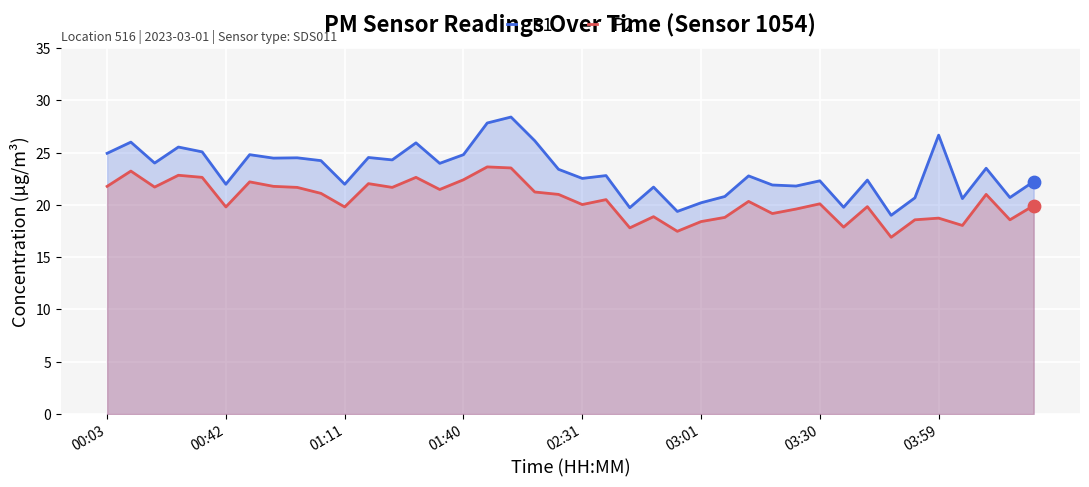

What are all the series names shown in the legend?

P1, P2